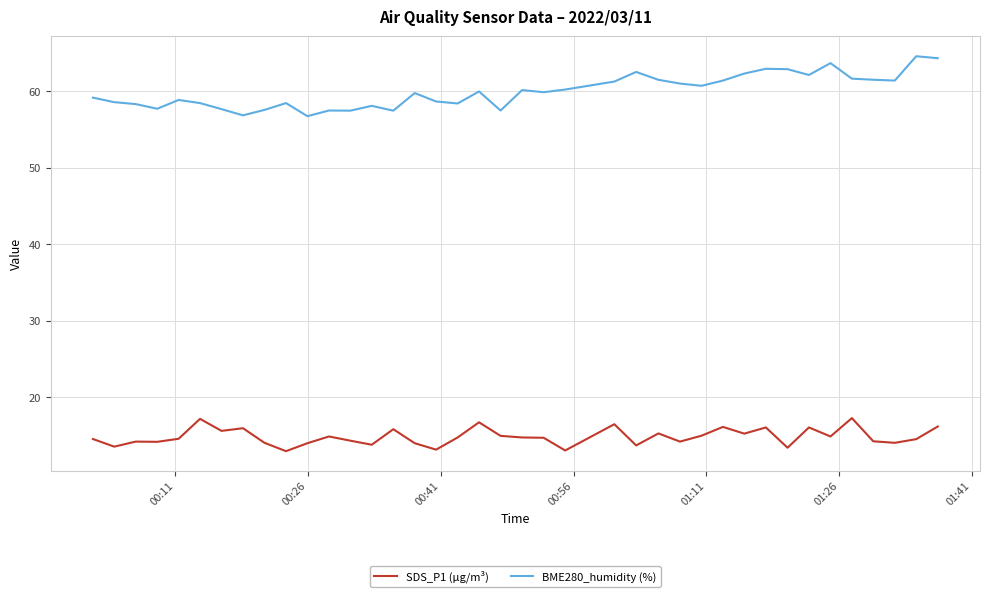

Rank the series by their average value, from highest to lowest.

BME280_humidity (%), SDS_P1 (µg/m³)